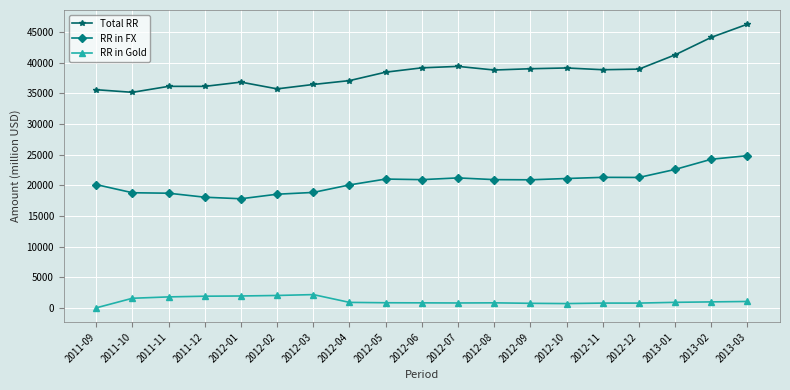

What is the label of the 9th point from the right?

2012-07